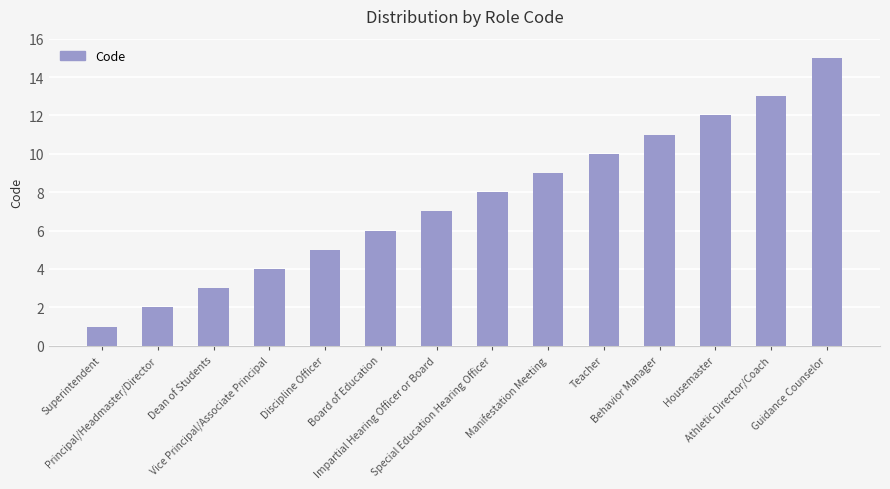

Reading left to right, what are all the values shown in this chart?

Superintendent=1	Principal/Headmaster/Director=2	Dean of Students=3	Vice Principal/Associate Principal=4	Discipline Officer=5	Board of Education=6	Impartial Hearing Officer or Board=7	Special Education Hearing Officer=8	Manifestation Meeting=9	Teacher=10	Behavior Manager=11	Housemaster=12	Athletic Director/Coach=13	Guidance Counselor=15